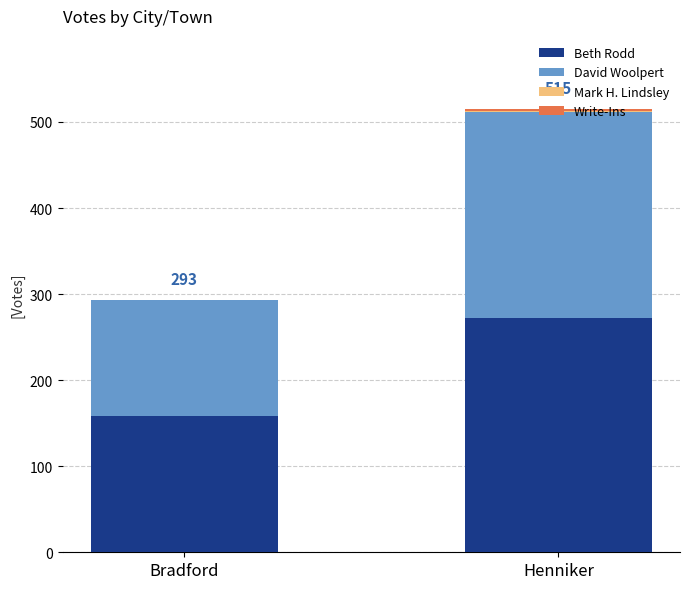

What is the maximum value for Beth Rodd?

272